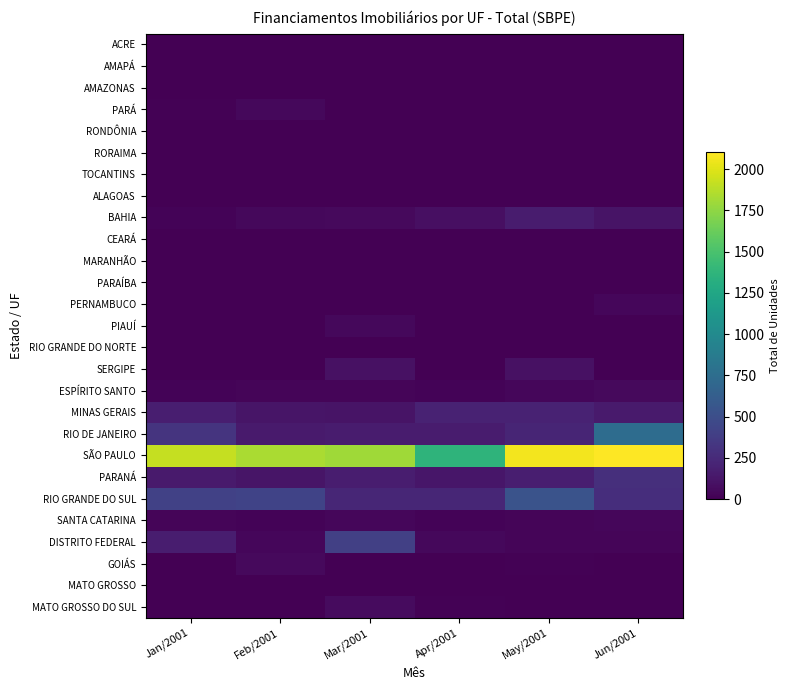

Which has a higher value, Mar/2001 or Apr/2001?

Mar/2001